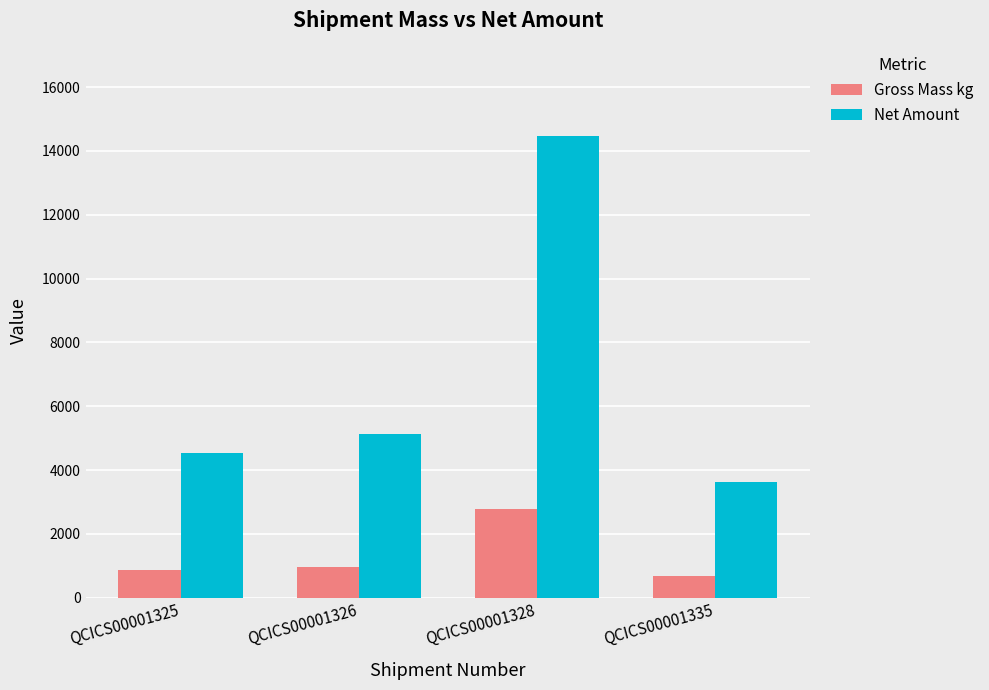

What is the average value of the Gross Mass kg series?

1322.8